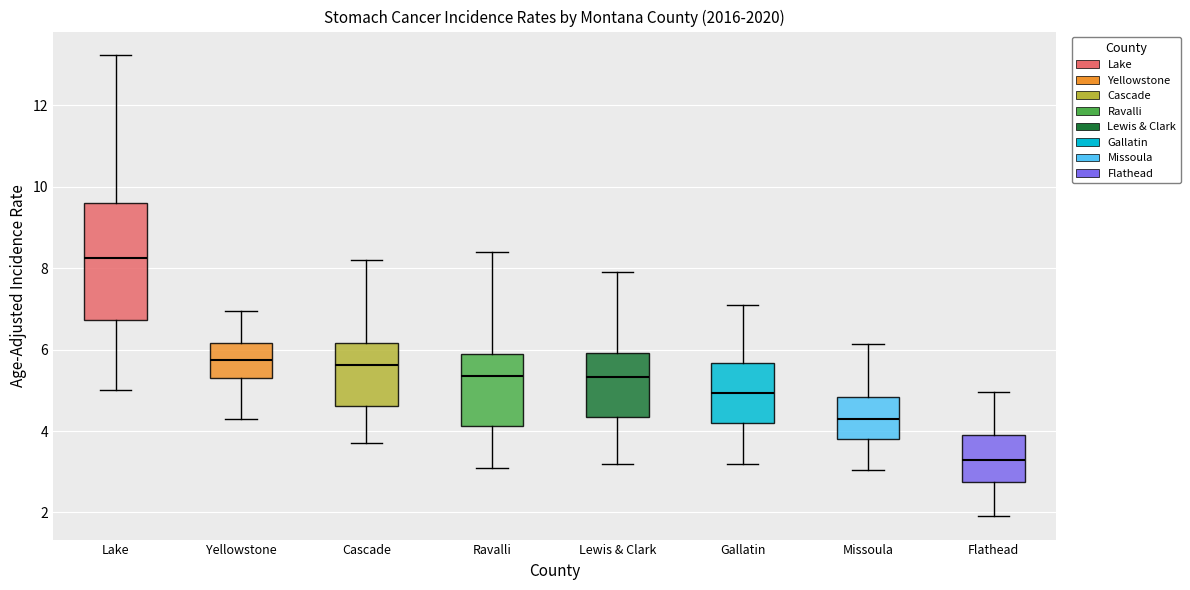

Where does the lower whisker of the box for Gallatin end on the y-axis? The values are not printed on the chart, so give them approximately, as read against the axis.

3.2